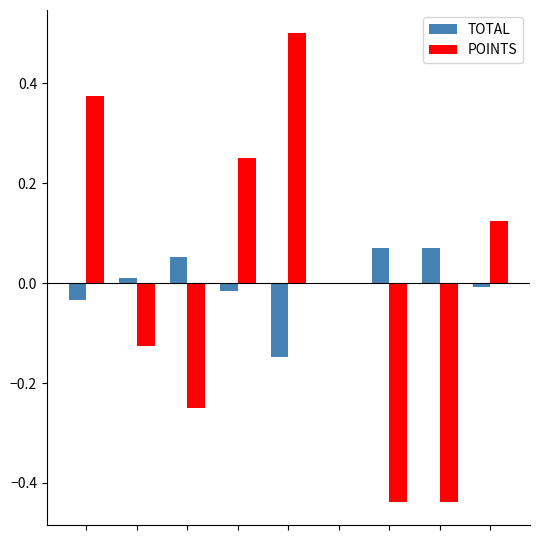

What is the maximum value shown in the chart?

0.5